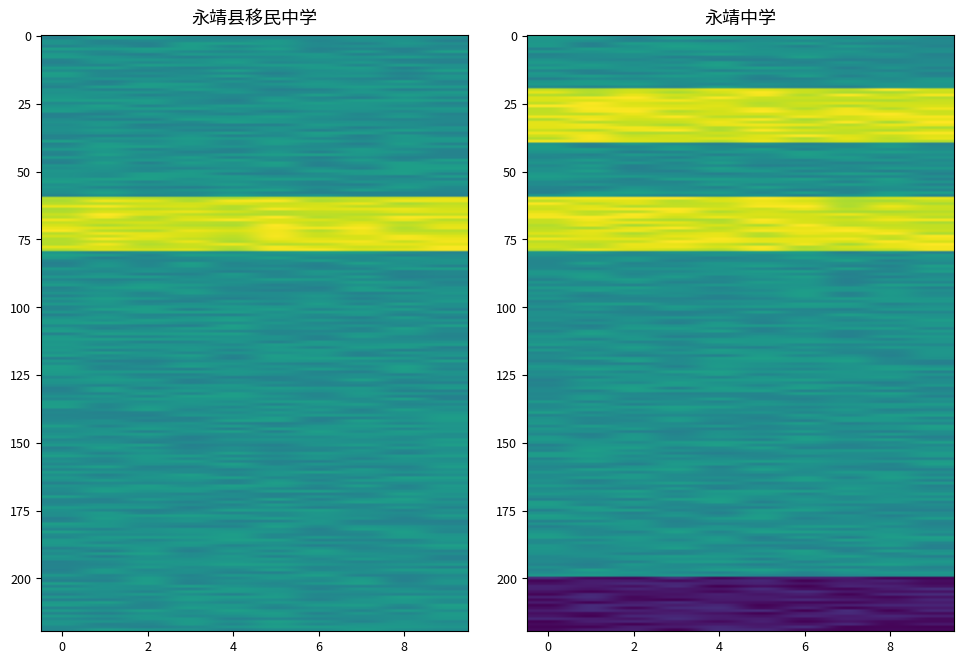

Reading left to right, extract all data points from this chart.

永靖县移民中学: 1	1	1	2	1	1	1	1	1	1	1
永靖中学: 1	2	1	2	1	1	1	1	1	1	0